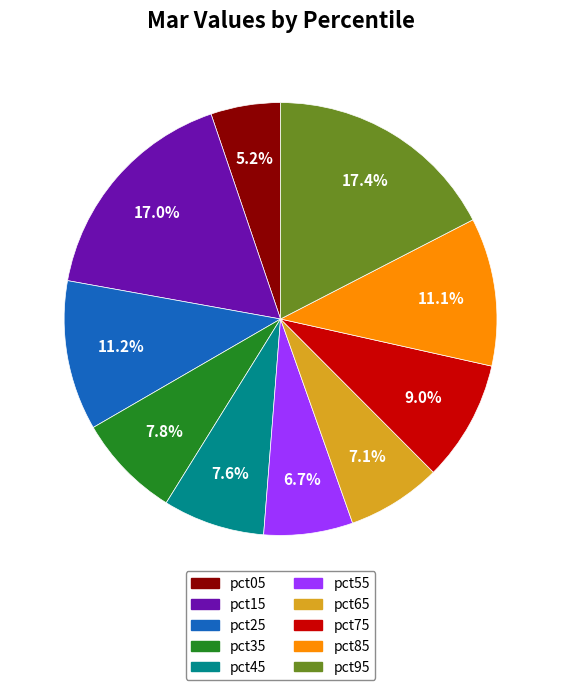

The pct85 slice represents 11% of the pie. True or false?

True